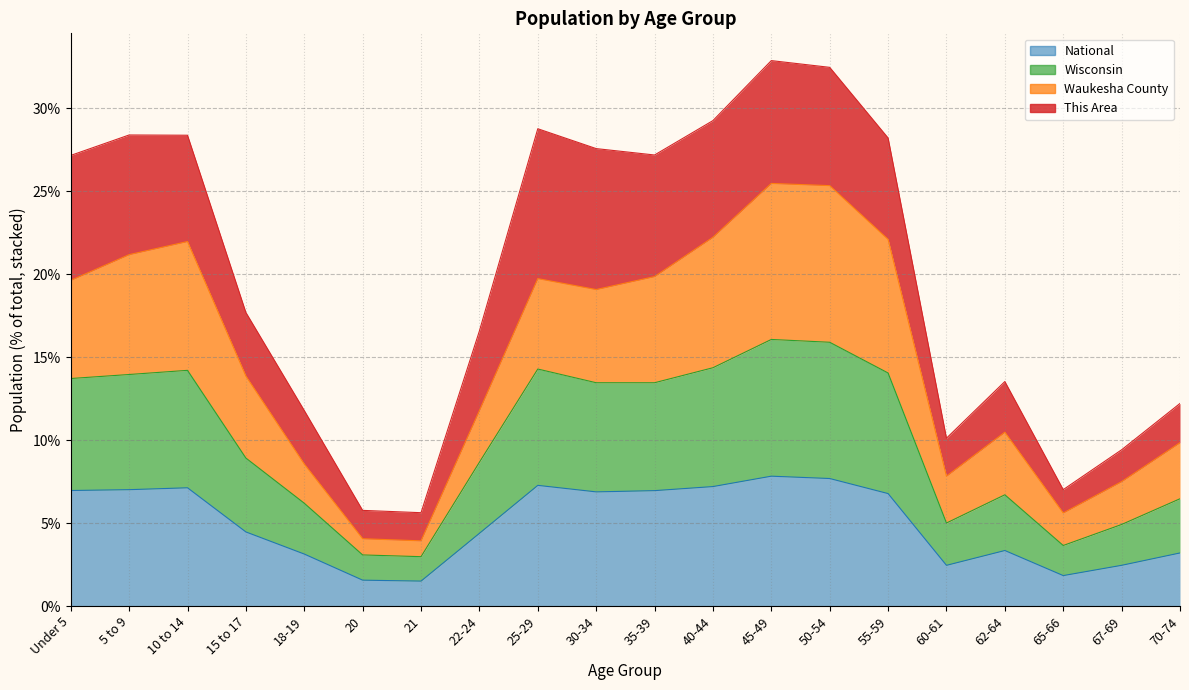

The value of Wisconsin at 50-54 is 4.1. True or false?

False